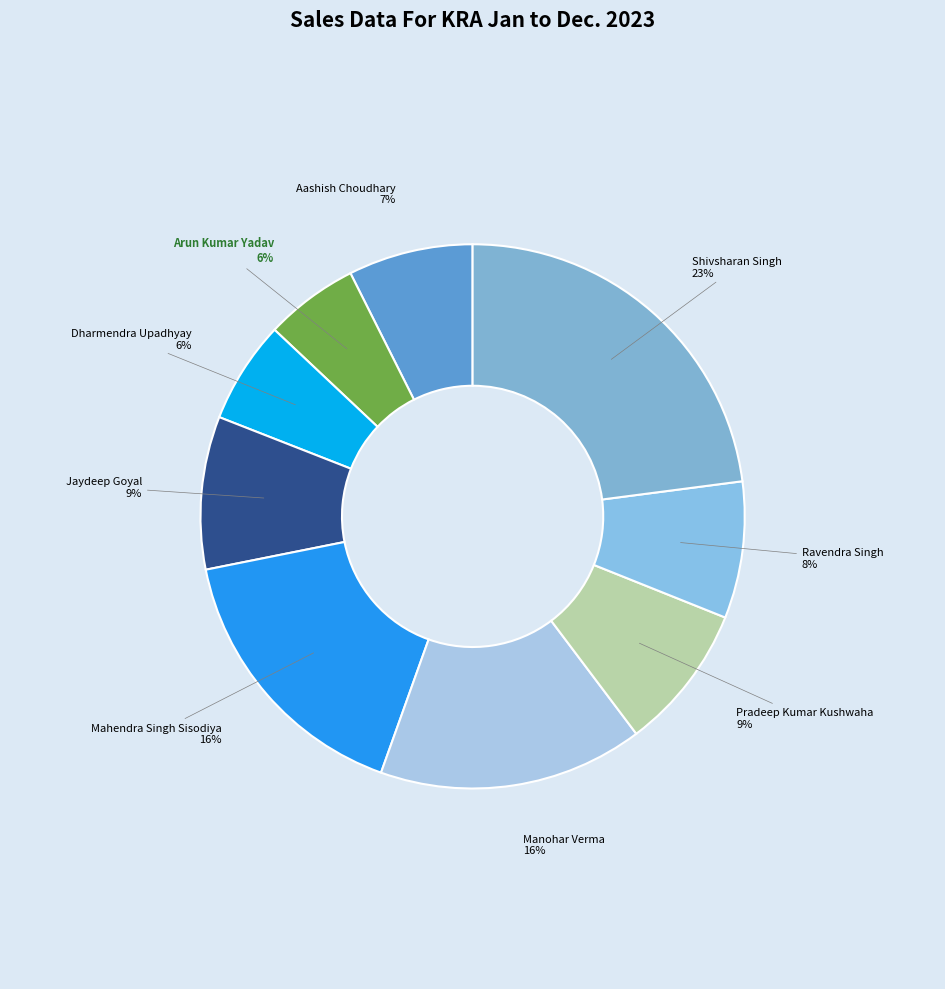

To the nearest percent, what portion does Mahendra Singh Sisodiya represent?

16%